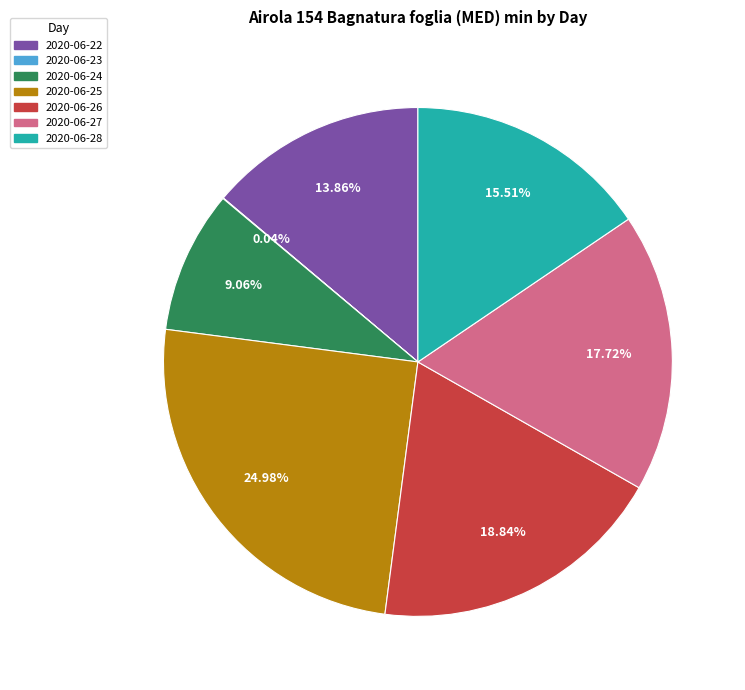

To the nearest percent, what is the difference between the largest and smallest slice percentages?

25%